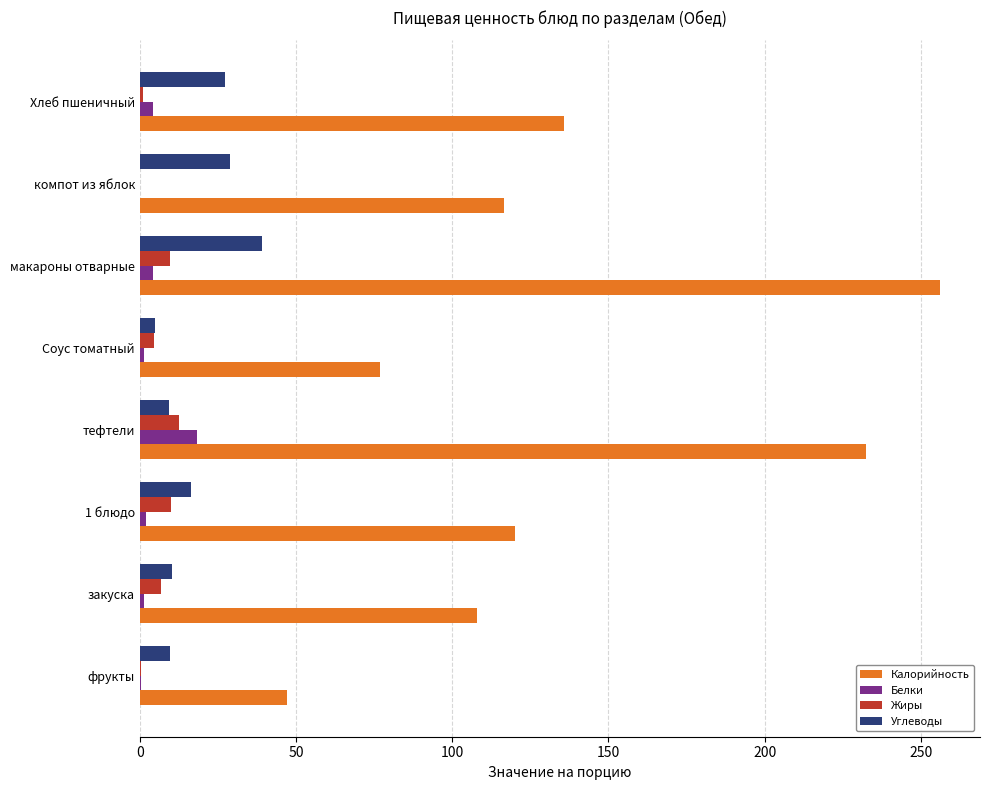

Count the number of data series in this chart.

4